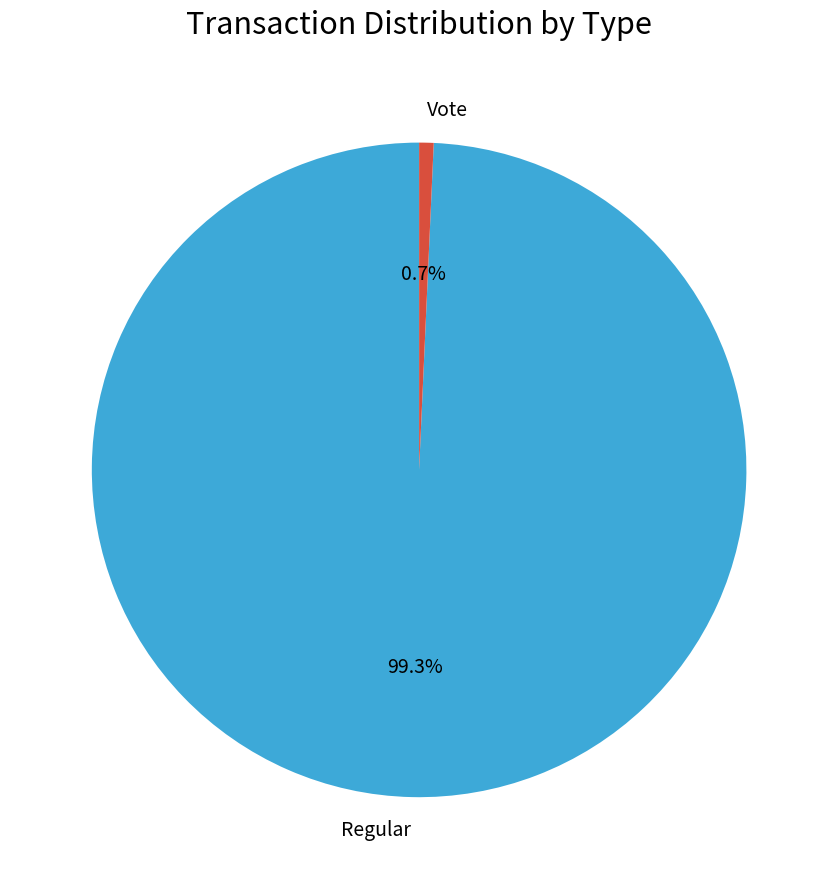

What percentage is the Regular slice, to the nearest percent?

99%